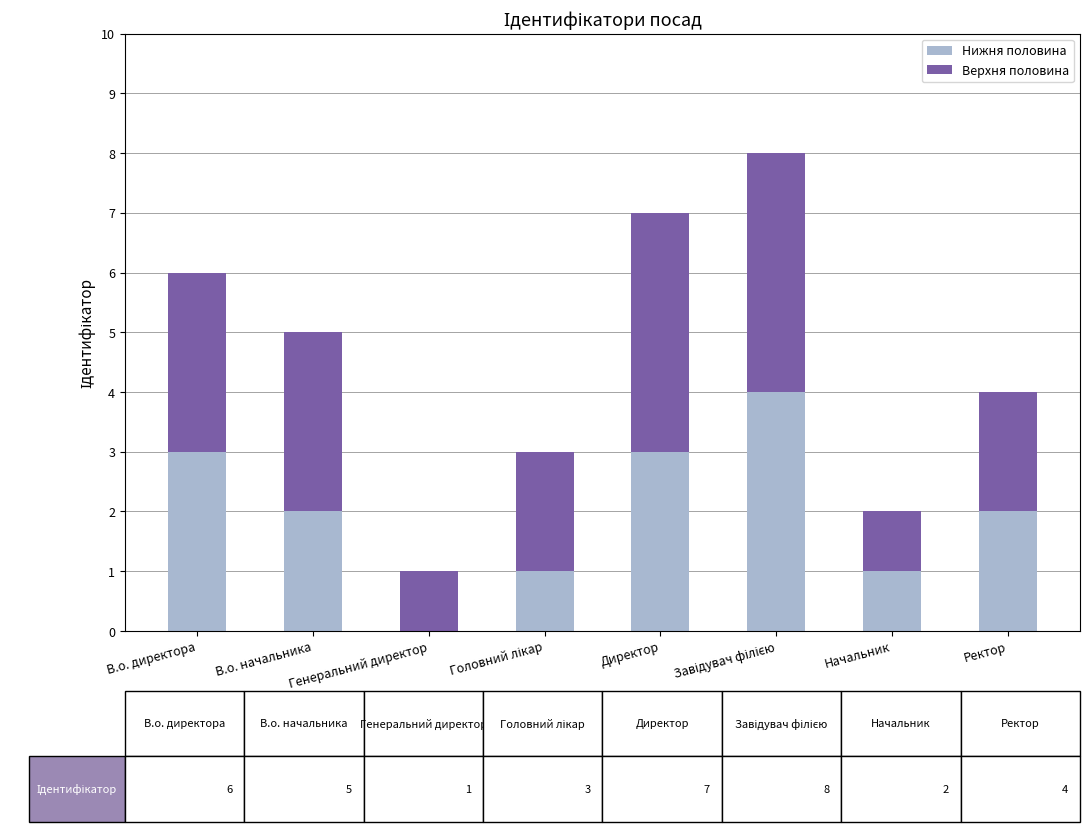

What is the sum of all Нижня половина values?

16